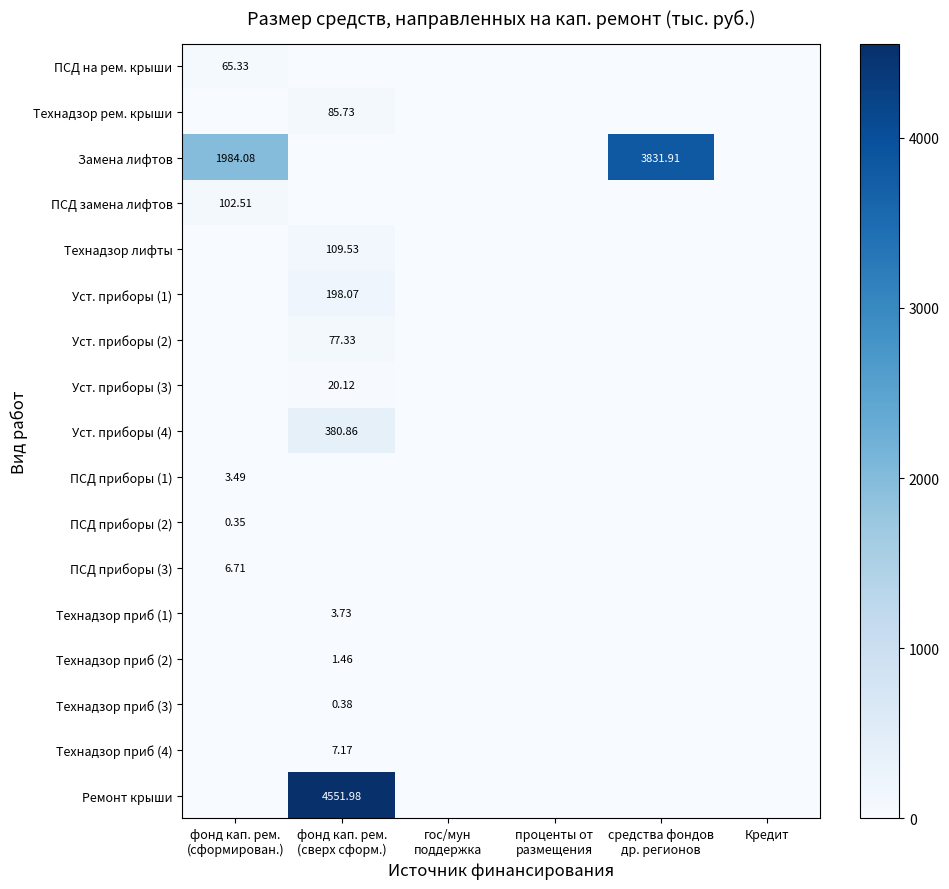

The Технадзор приб (3) series shows 0.2 at Кредит. True or false?

False